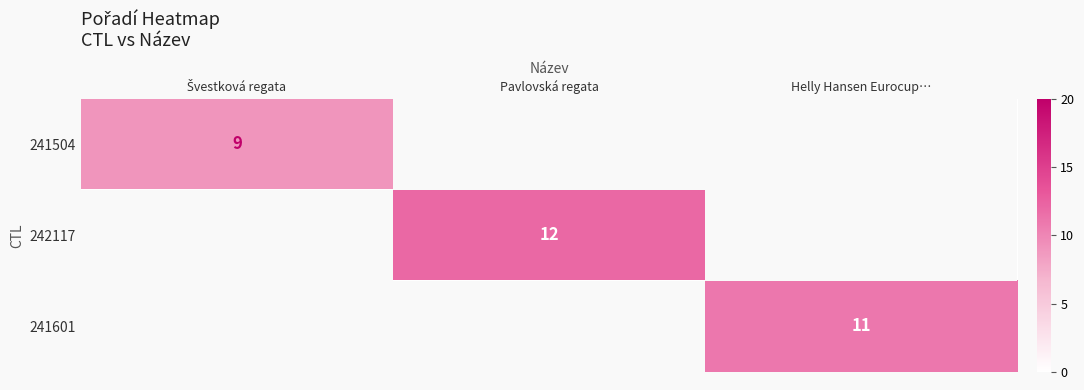

The 242117 series shows 18 at Pavlovská regata. True or false?

False